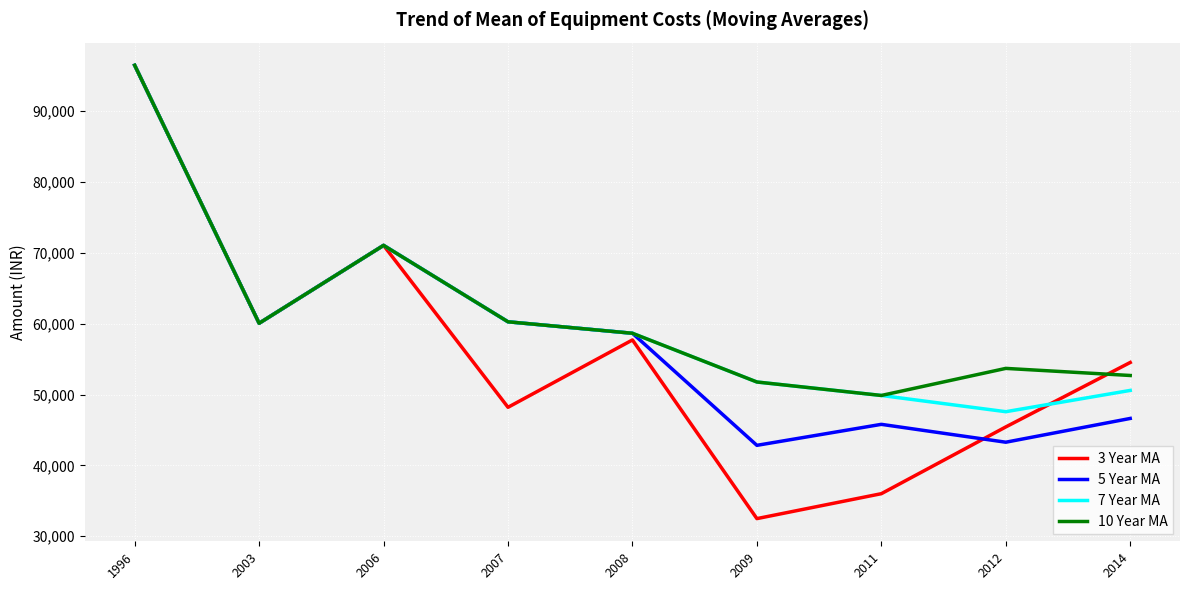

What are all the series names shown in the legend?

3 Year MA, 5 Year MA, 7 Year MA, 10 Year MA